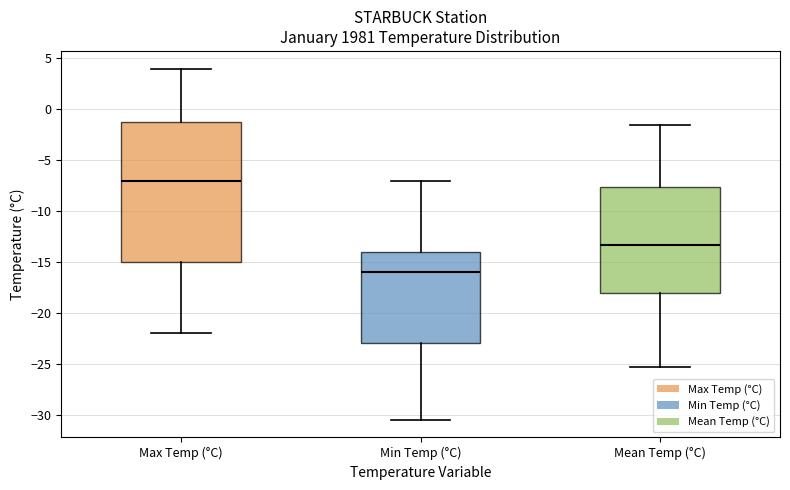

Which box is the tallest, from its lower edge to its upper edge?

Max Temp (°C)